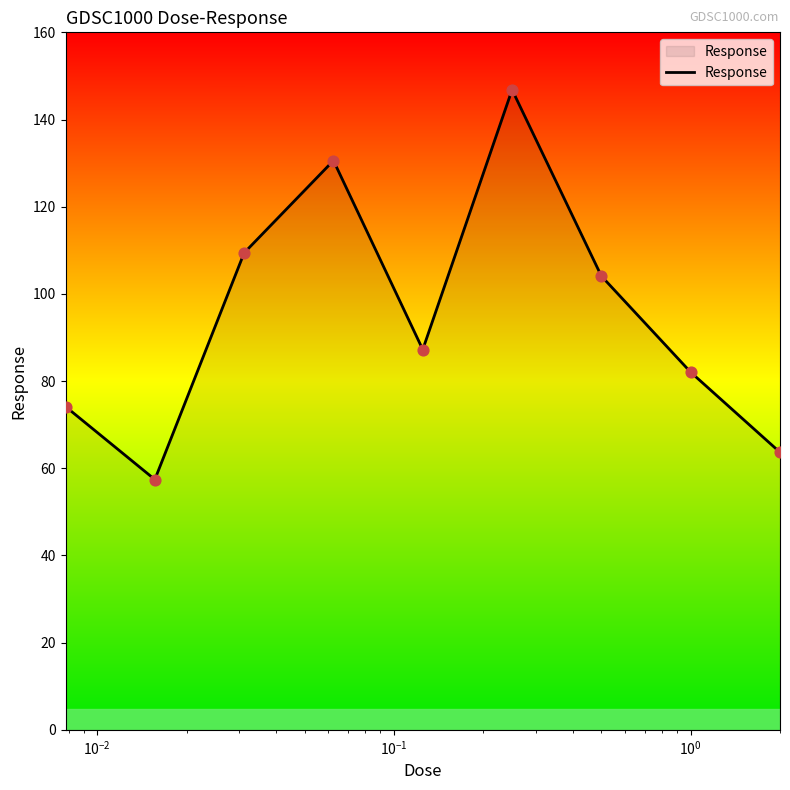

What is the difference between the maximum and minimum values?

89.4